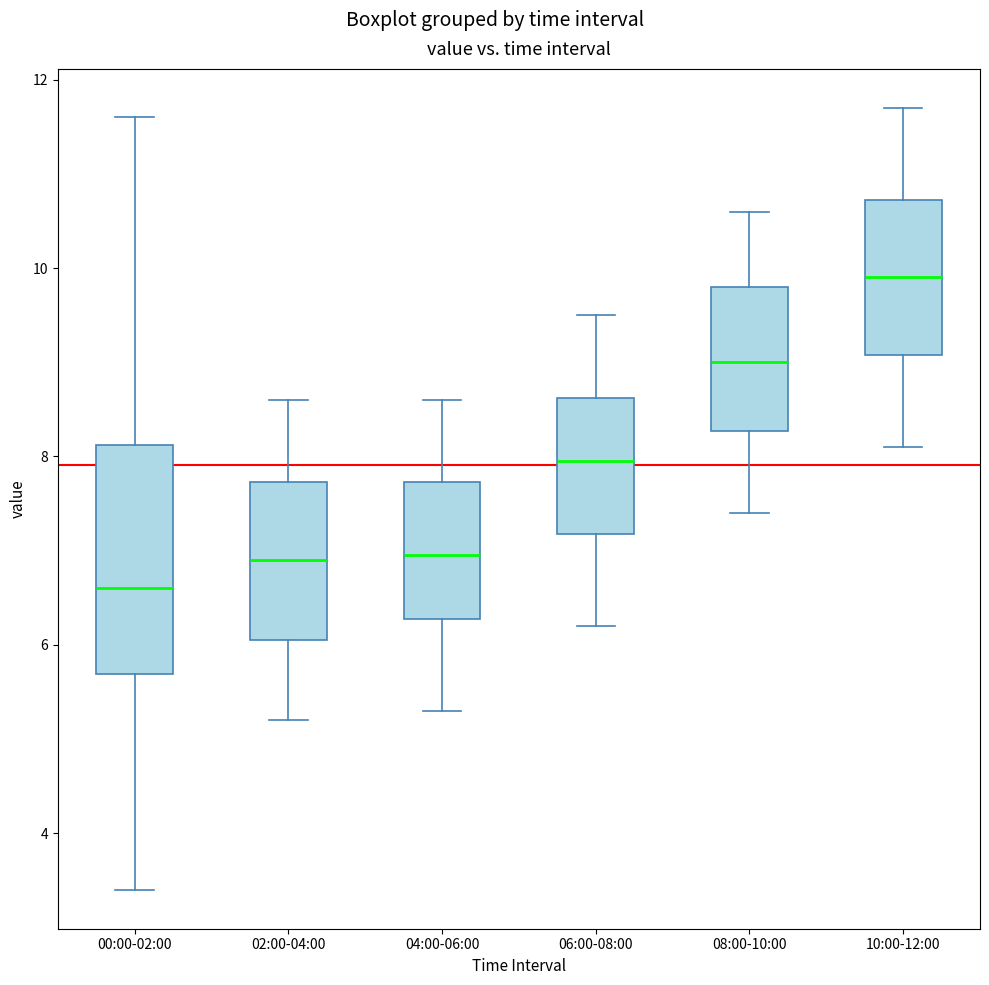

Reading left to right, transcribe this box plot: for each box, give where its median line is, the range the box spans, and where its two whiskers end, as read against the y-axis. The values are not printed on the chart, so give them approximately, as read against the axis.

00:00-02:00: median 6.6, box 5.6 to 8.2, whiskers 3.4 to 11.6
02:00-04:00: median 7.0, box 6.0 to 7.8, whiskers 5.2 to 8.6
04:00-06:00: median 7.0, box 6.2 to 7.8, whiskers 5.4 to 8.6
06:00-08:00: median 8.0, box 7.2 to 8.6, whiskers 6.2 to 9.6
08:00-10:00: median 9.0, box 8.2 to 9.8, whiskers 7.4 to 10.6
10:00-12:00: median 10.0, box 9.0 to 10.8, whiskers 8.2 to 11.8